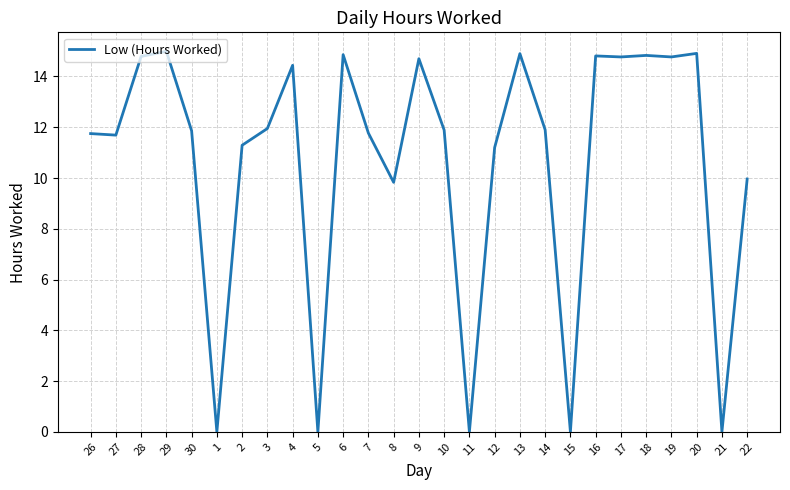

What position from the right is 19?

4